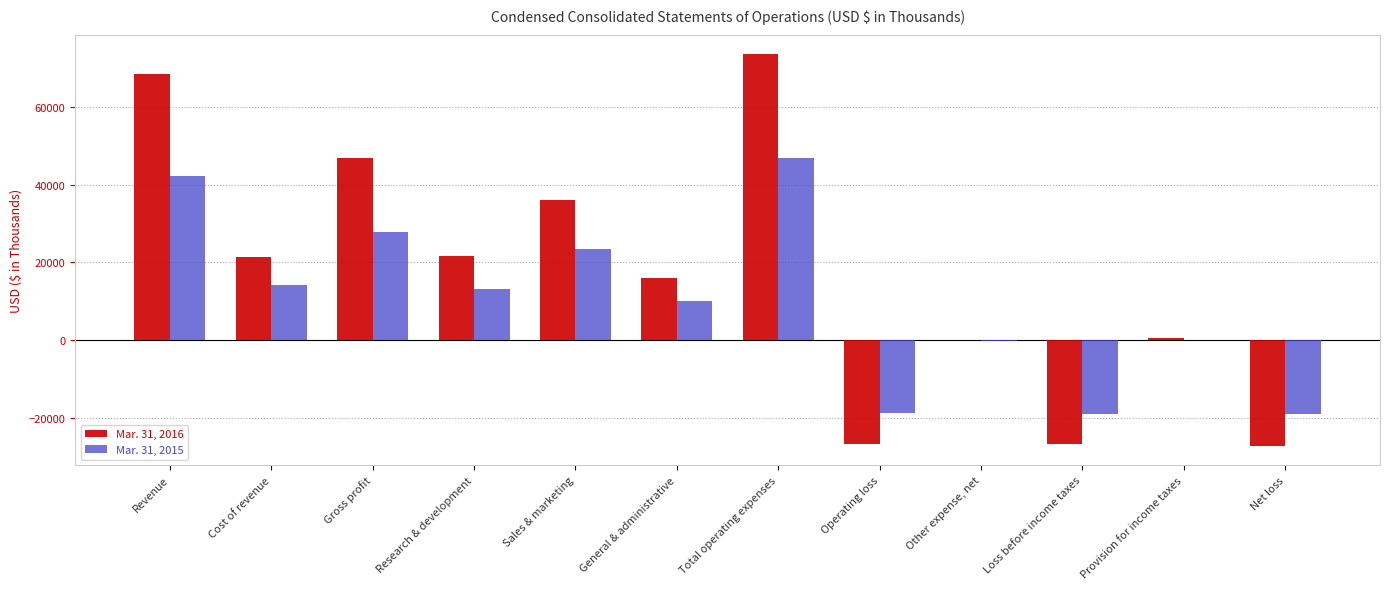

At which category is the sum across all series the highest?

Total operating expenses